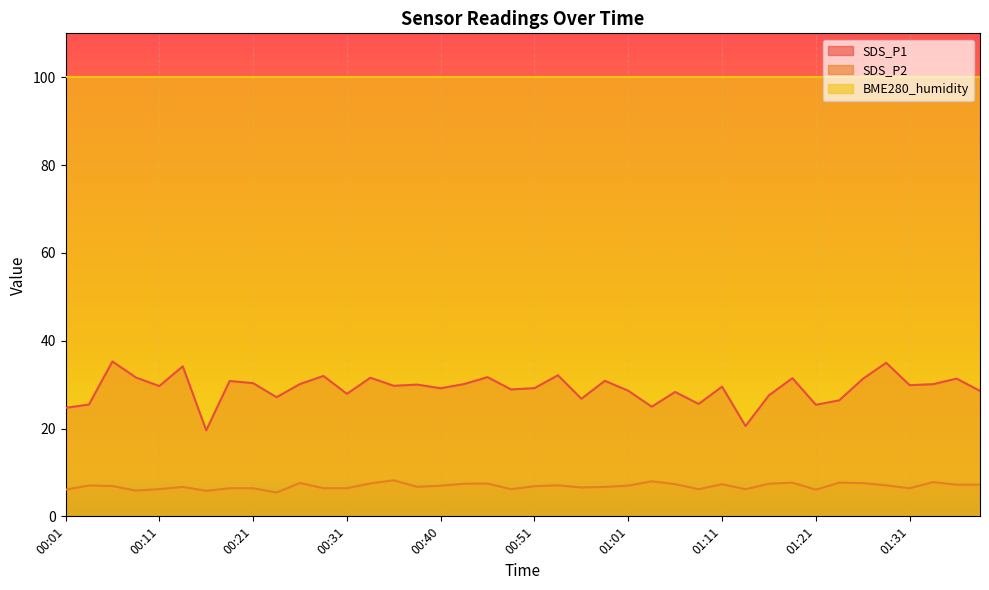

True or false: SDS_P1 and SDS_P2 cross at least once.

False